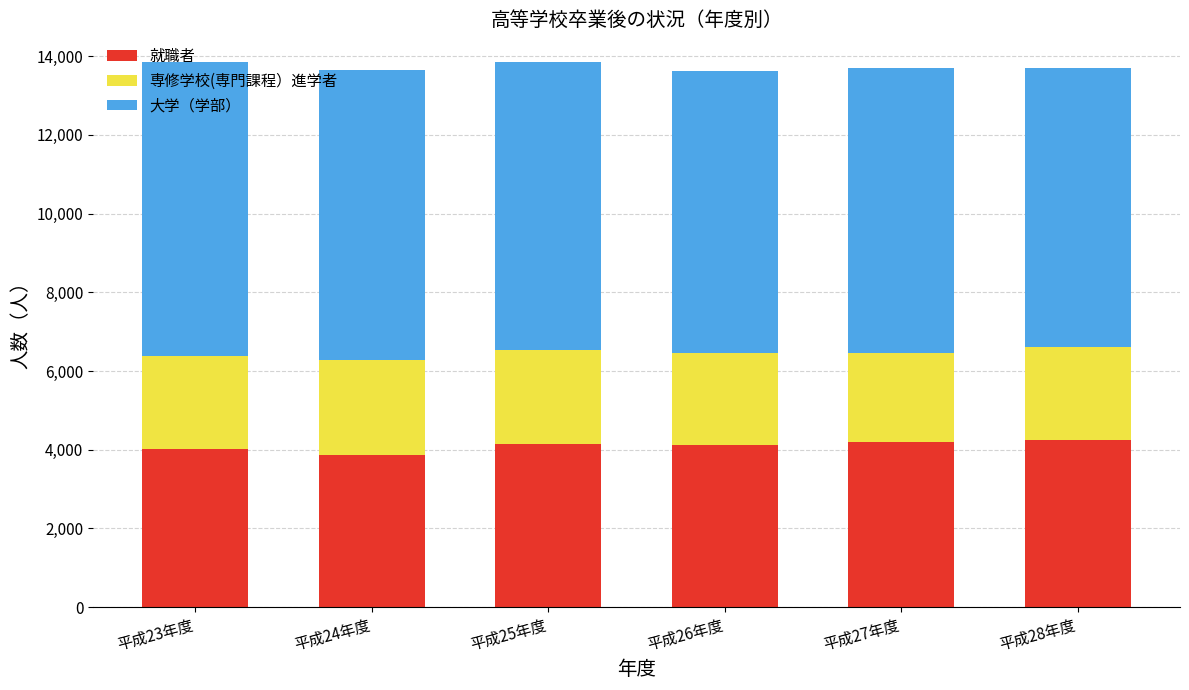

How many data points does each series have?

6